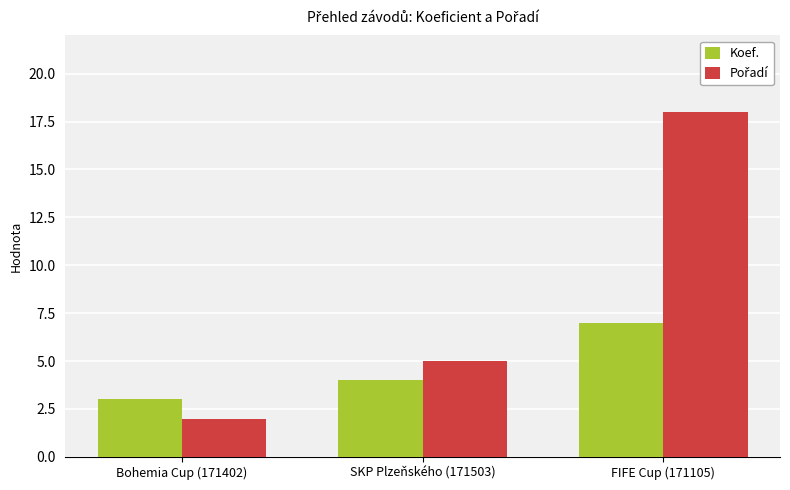

What is the maximum value for Koef.?

7